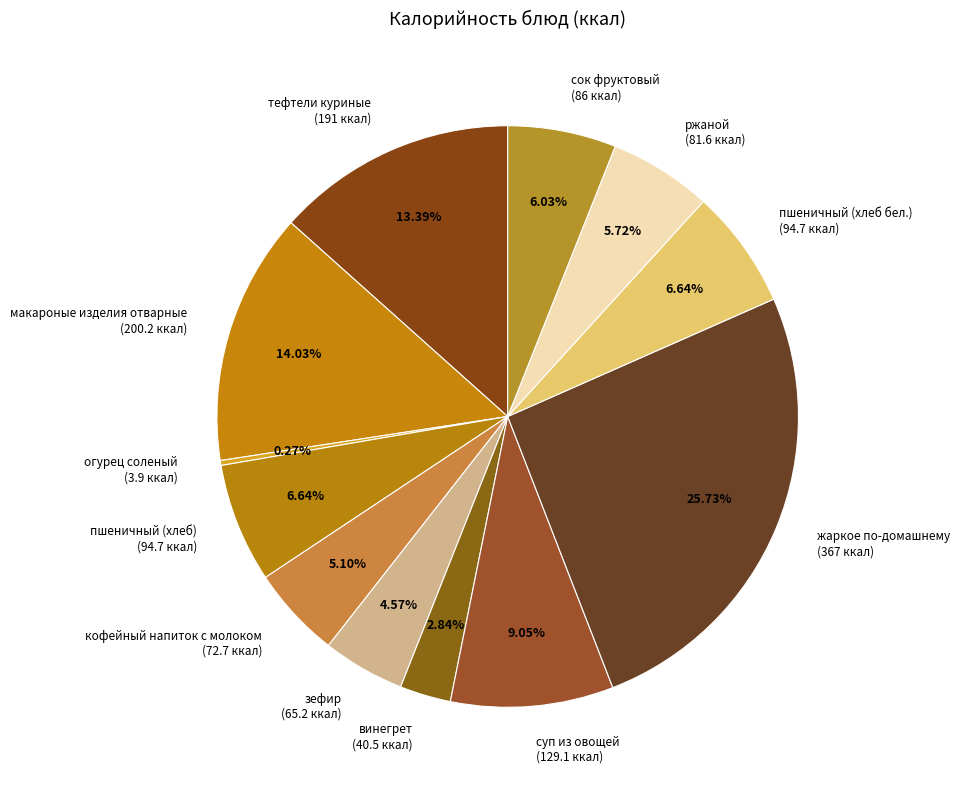

Which slice is the largest?

жаркое по-домашнему